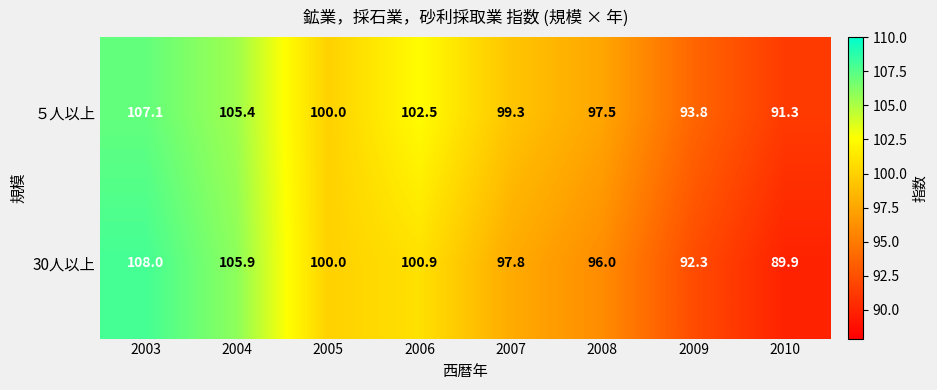

What is the smallest value displayed?

89.9